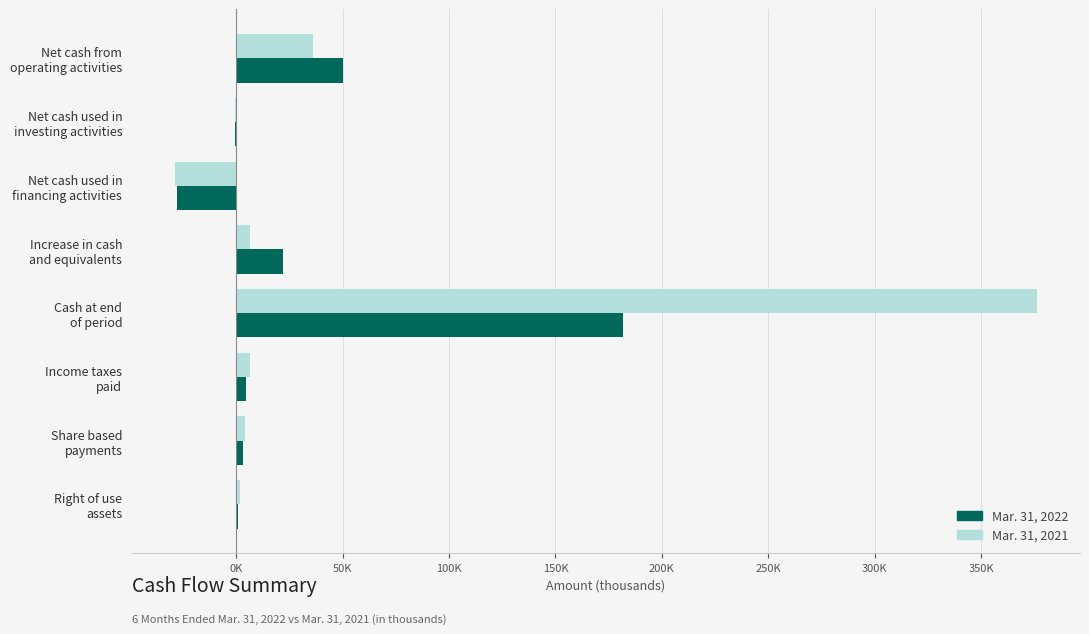

What are all the series names shown in the legend?

Mar. 31, 2022, Mar. 31, 2021